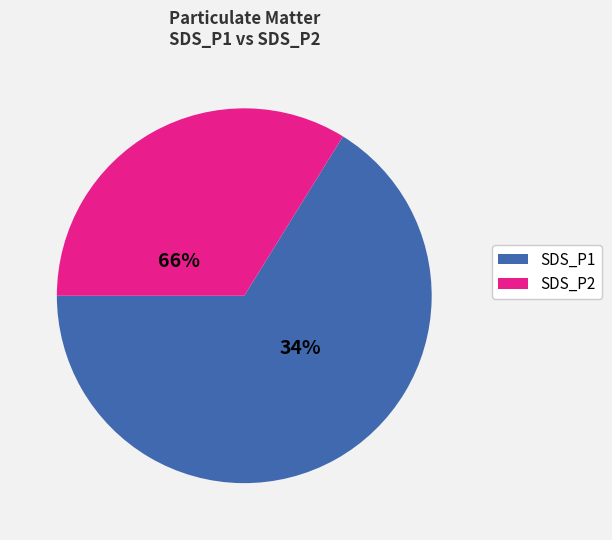

True or false: 30 accounts for 1% of the total.

False